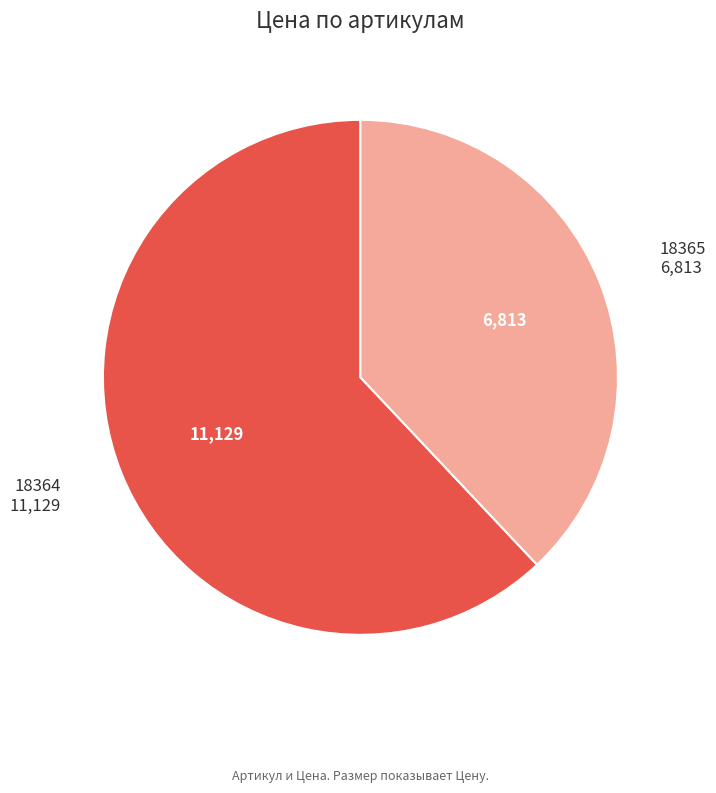

Rank the categories by value from highest to lowest.

18364, 18365